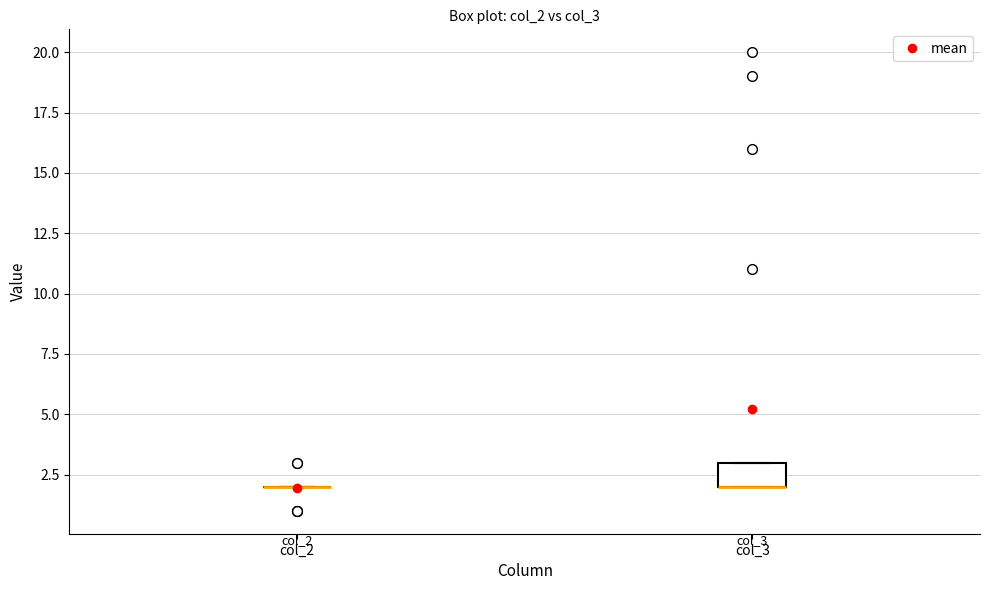

Reading left to right, read every box against the y-axis: the position of its median line, the range the box covers, and the ends of its whiskers. The values are not printed on the chart, so give them approximately, as read against the axis.

col_2: box collapsed to a line at 2, whiskers 2 to 2
col_3: median 2 (drawn on the box's lower edge), box 2 to 3, whiskers 2 to 3